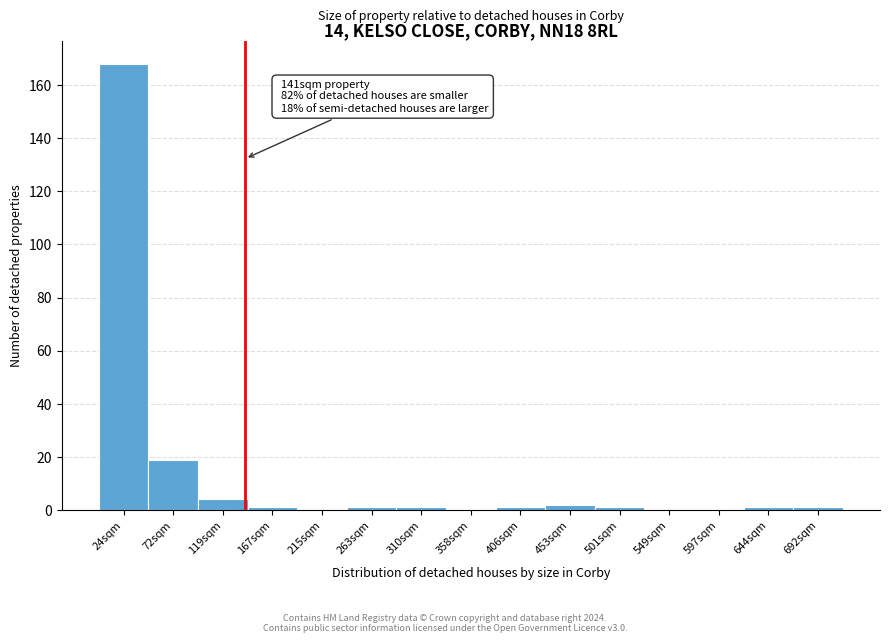

Reading right to left, extract all data points from this chart.

692sqm=1	644sqm=1	597sqm=0	549sqm=0	501sqm=1	453sqm=2	406sqm=1	358sqm=0	310sqm=1	263sqm=1	215sqm=0	167sqm=1	119sqm=4	72sqm=19	24sqm=168